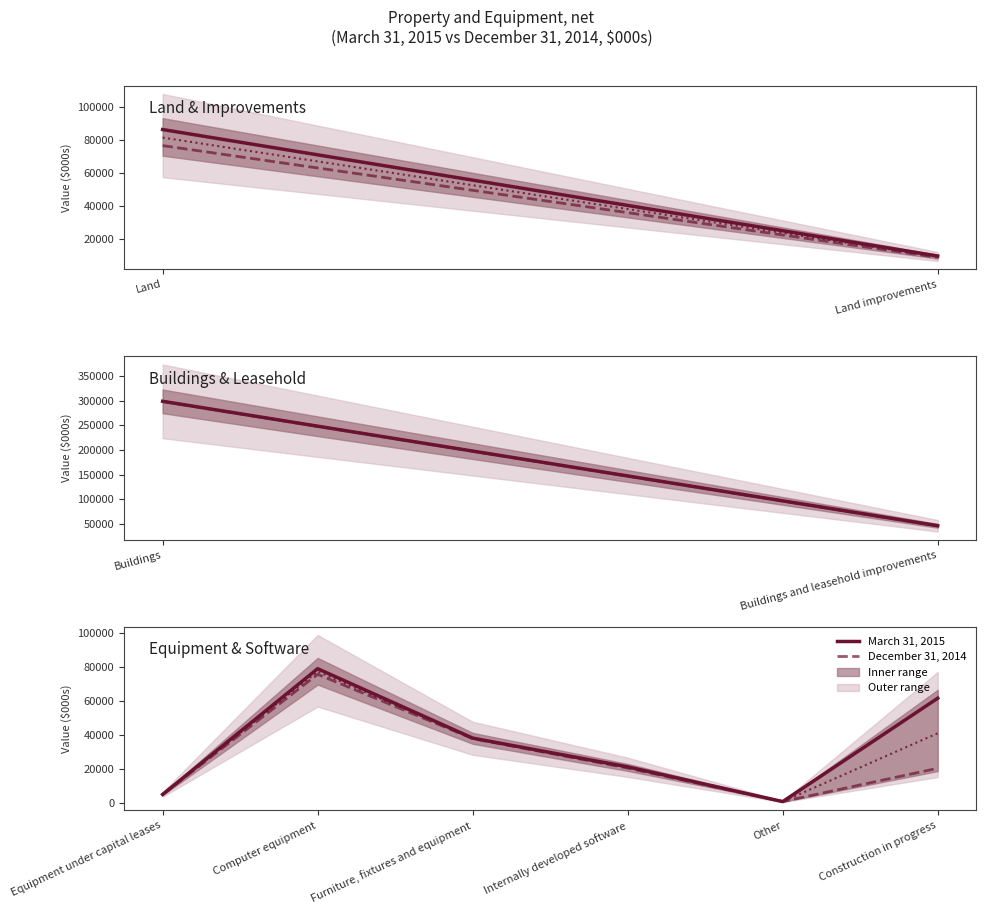

What is the minimum value shown in the chart?

1099.0